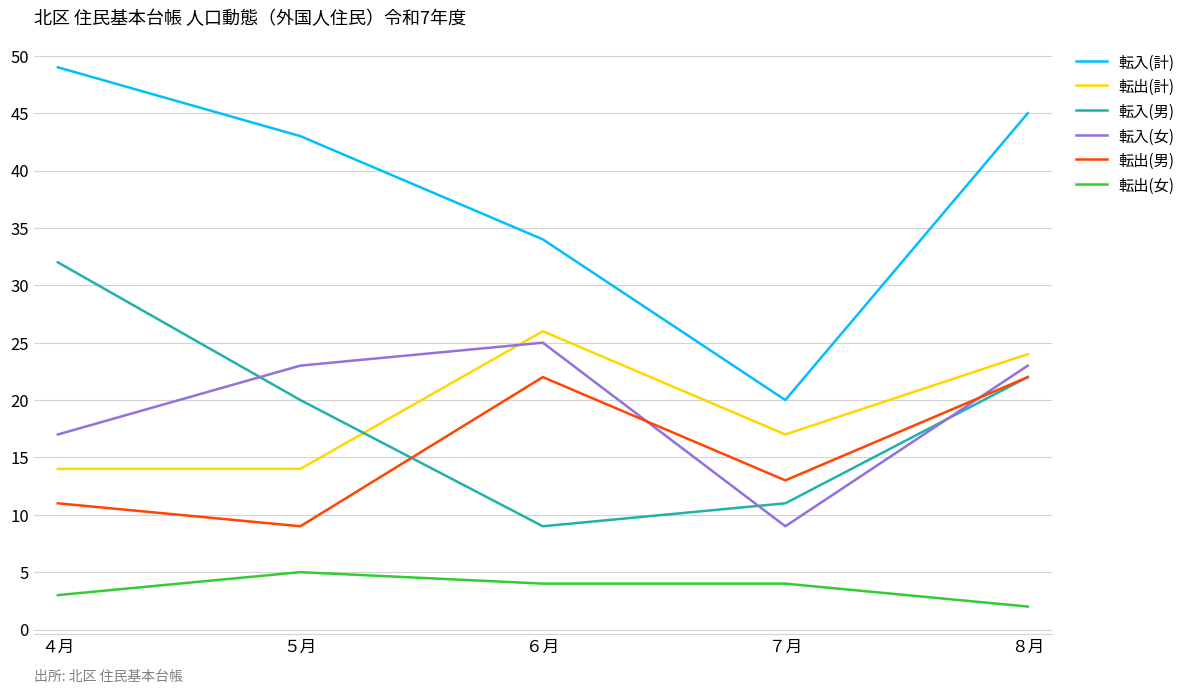

What is the sum of all 転出(計) values?

95